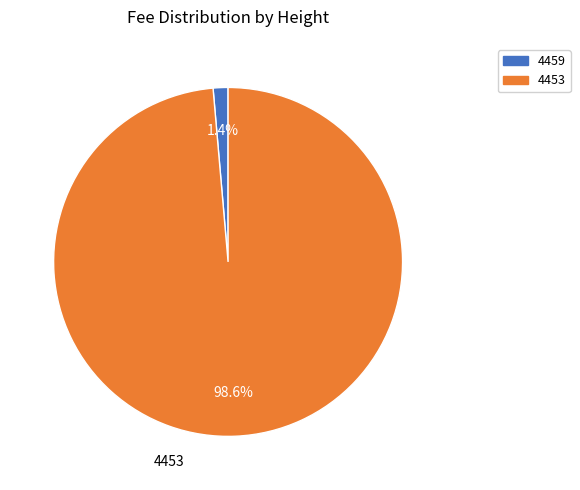

True or false: 4453 accounts for 99% of the total.

True